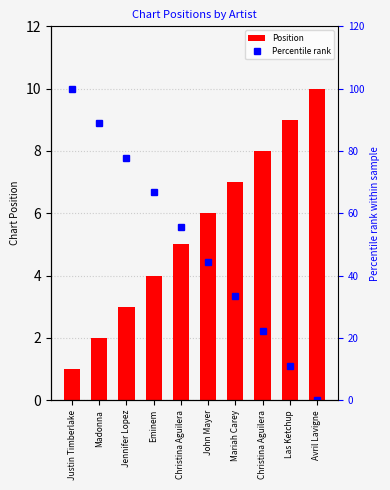

Is it true that Position equals 14.3 at Avril Lavigne?

False